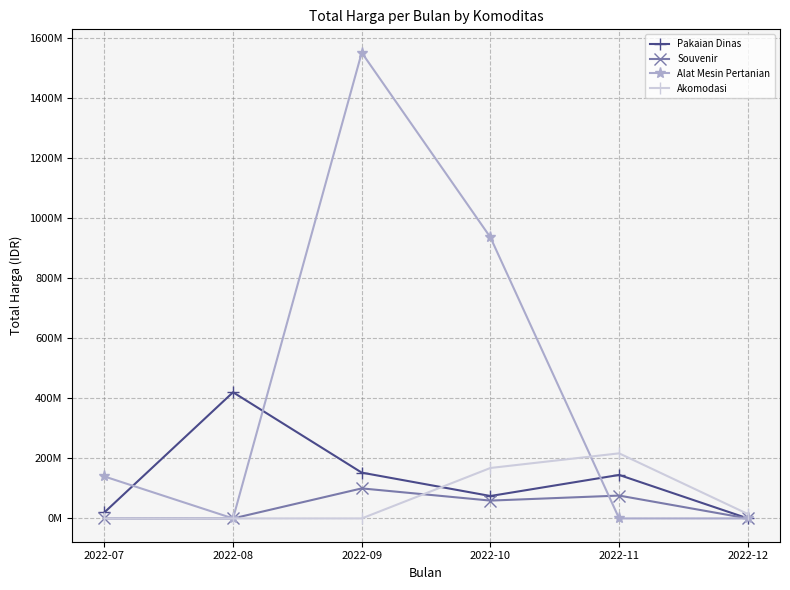

What is the total value across all series at 2022-10?

1237792930